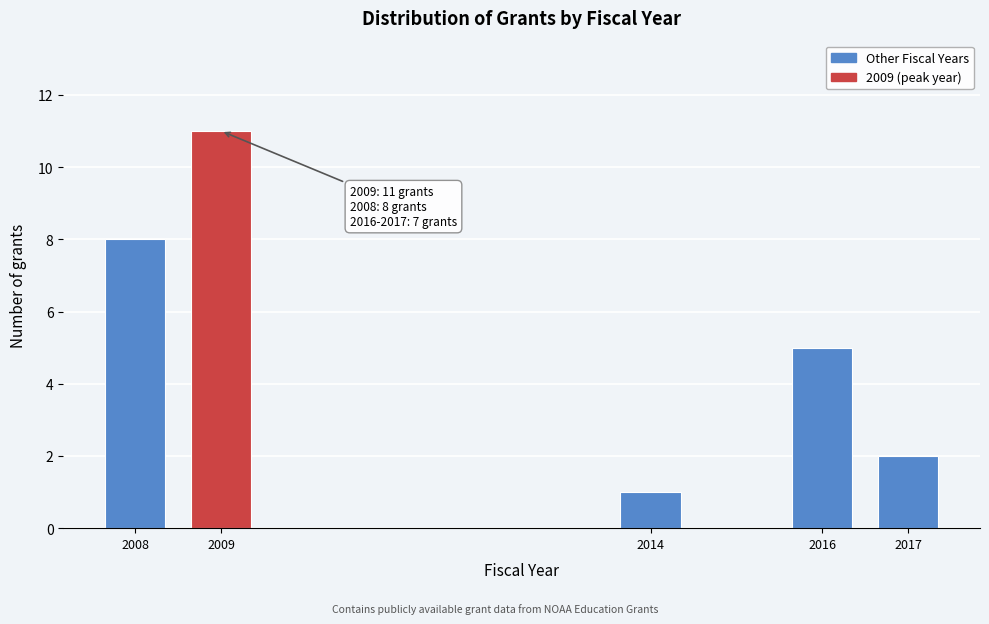

Reading left to right, transcribe all the data shown in this chart.

2008=8	2009=11	2014=1	2016=5	2017=2